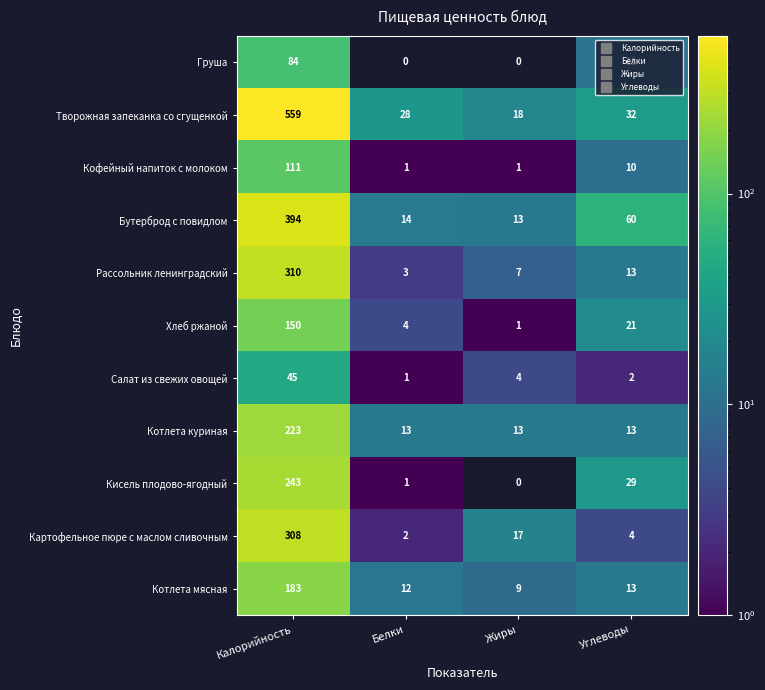

What value does the Кисель плодово-ягодный series have at Углеводы, to the nearest 10?

30